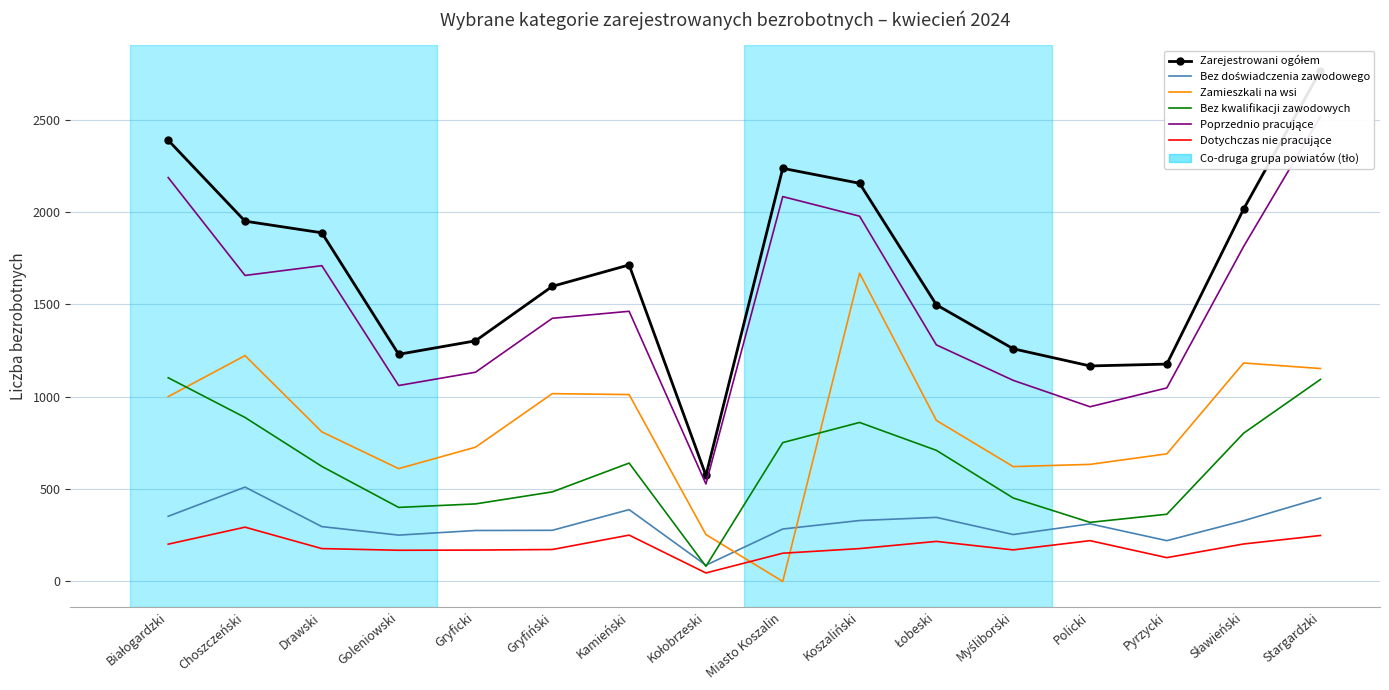

How many lines are shown in the chart?

6